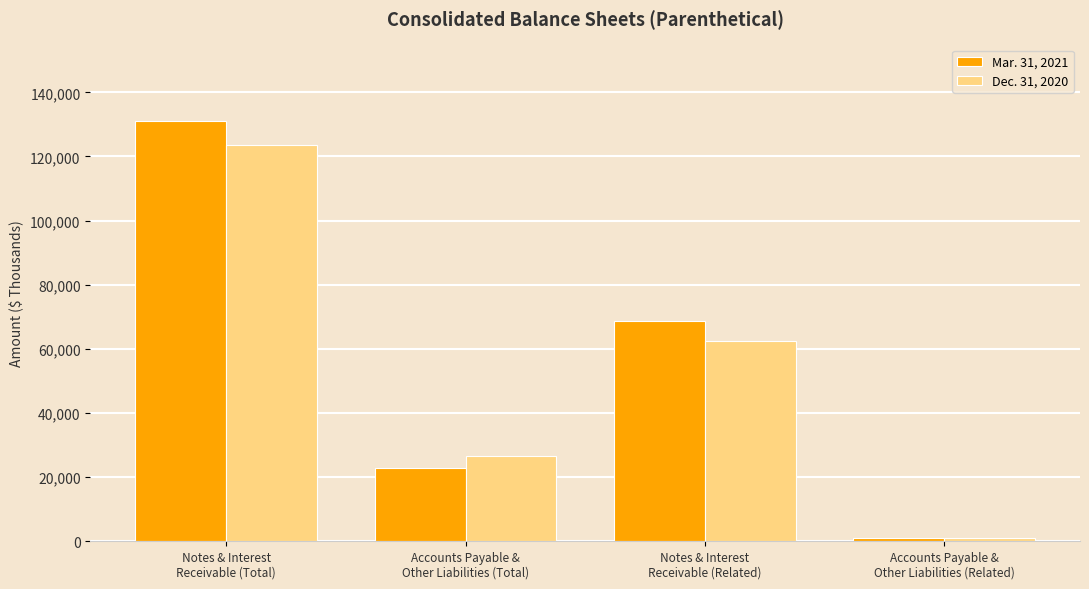

What is the sum of all Dec. 31, 2020 values?

213663